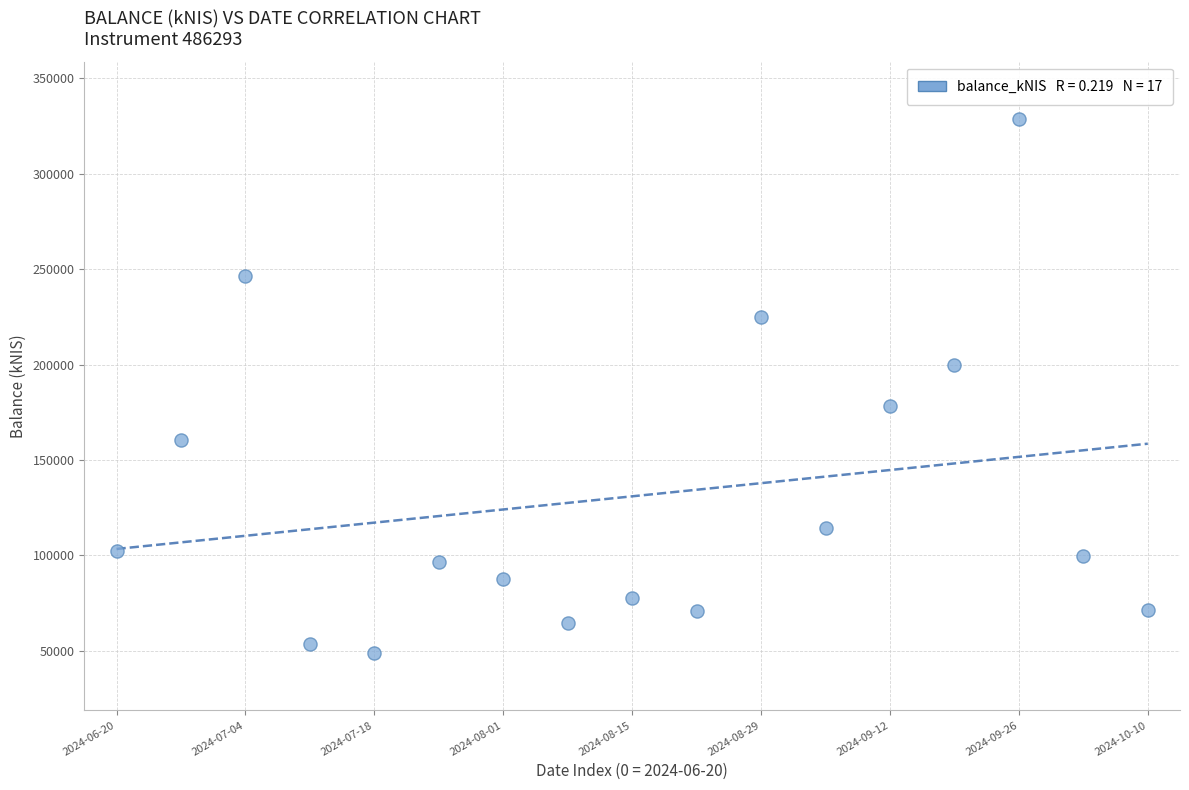

What is the range of Y values (max minus min)?

279798.1